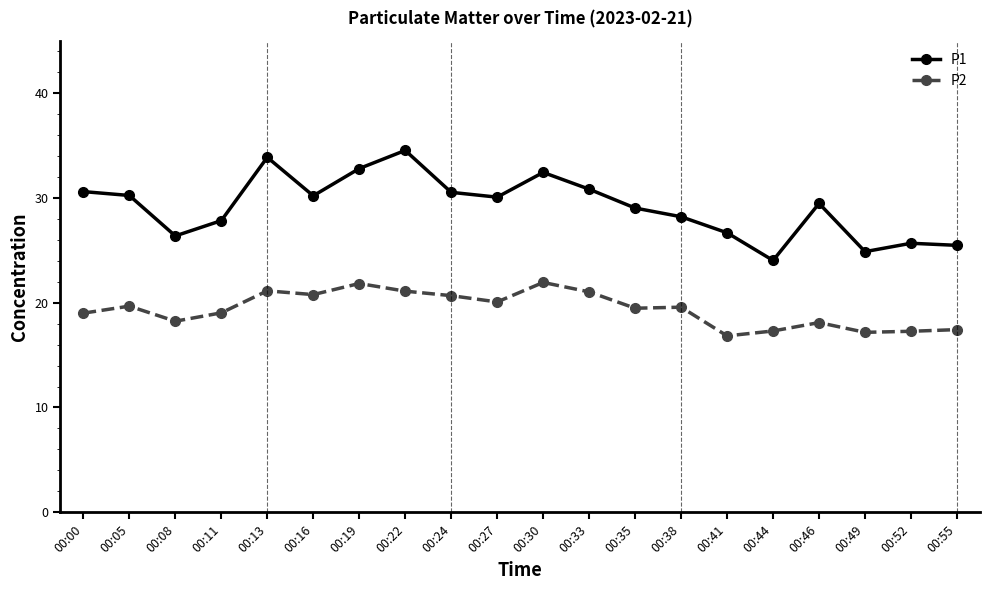

At which category does P1 reach its first local valley?

00:08